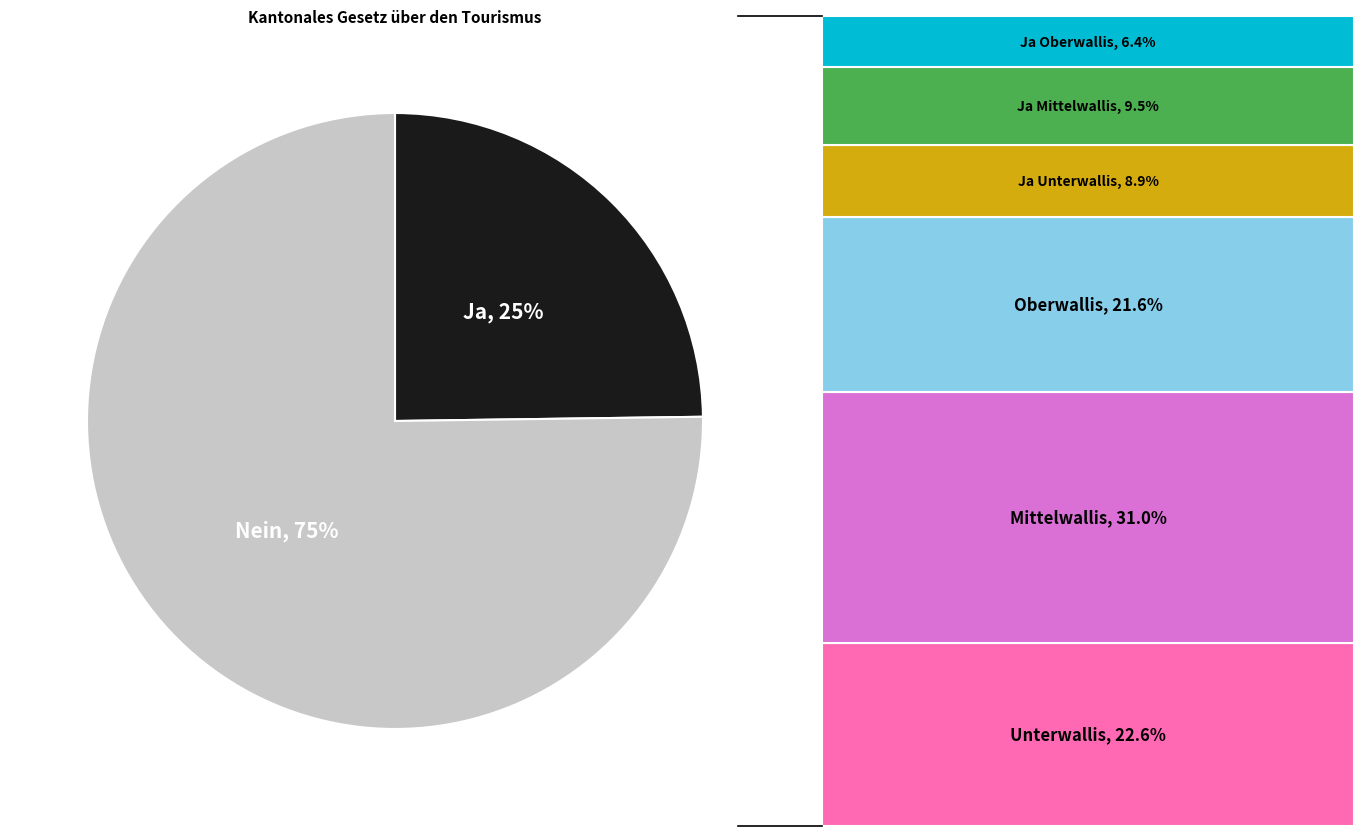

Is there any slice that represents more than half of the pie?

Yes